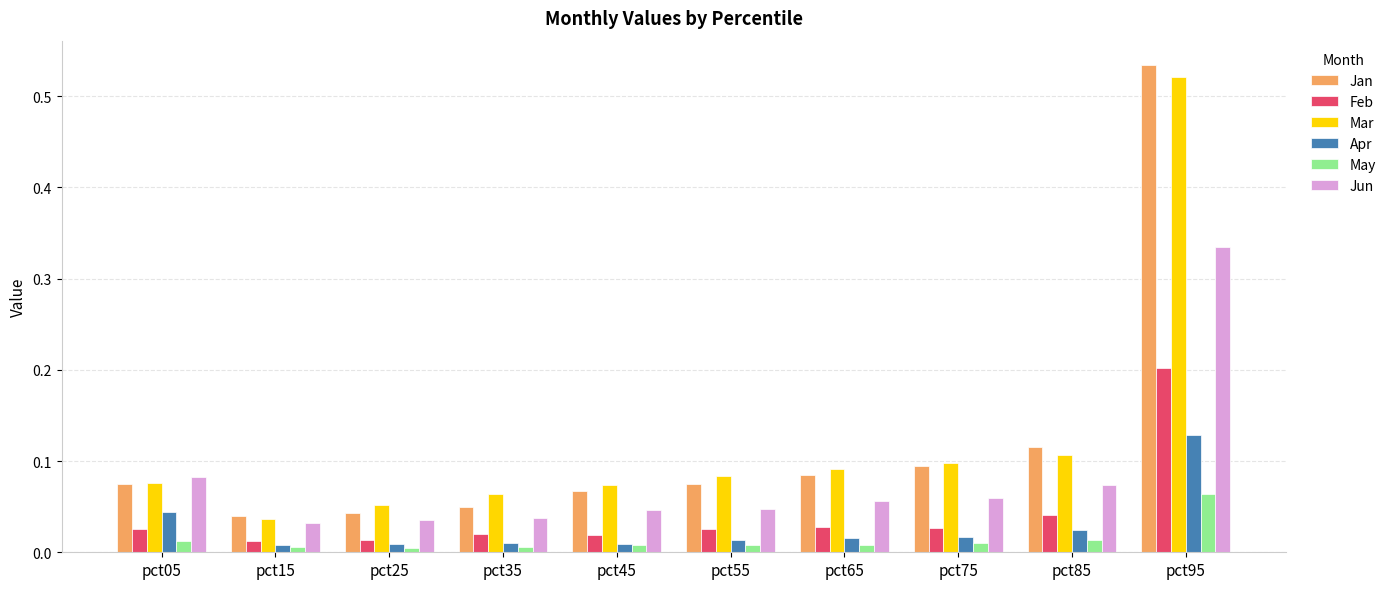

Which series changed the most between pct45 and pct95?

Jan